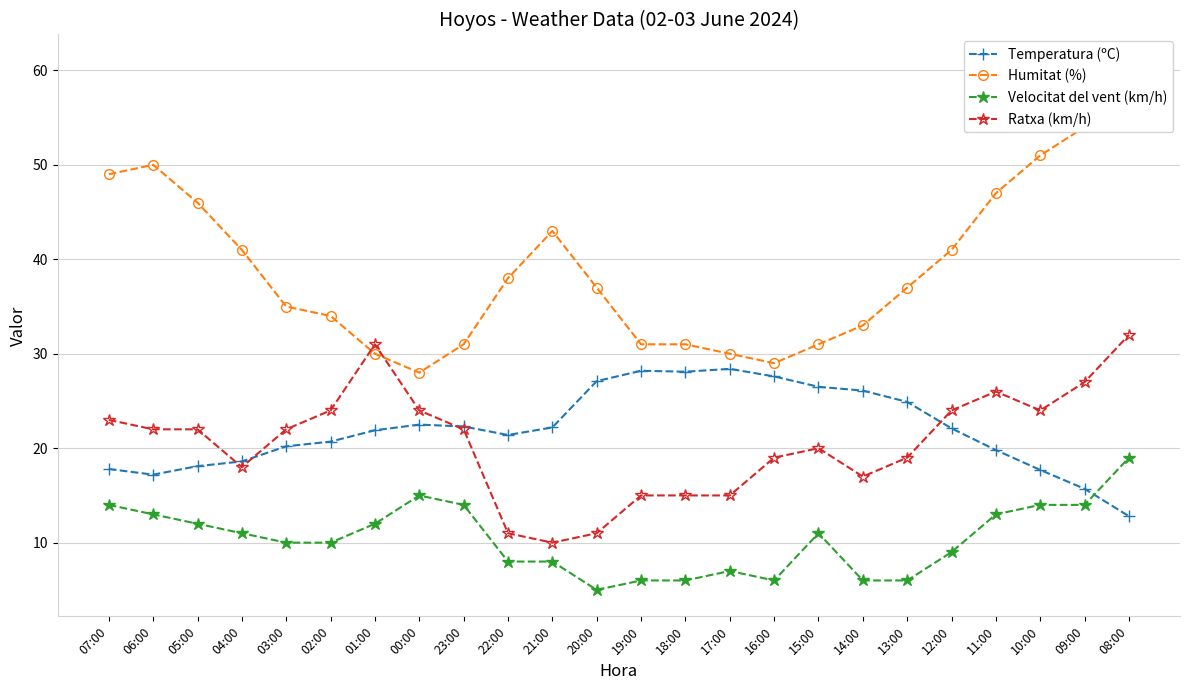

Where do Temperatura (ºC) and Velocitat del vent (km/h) first cross each other?

09:00 and 08:00